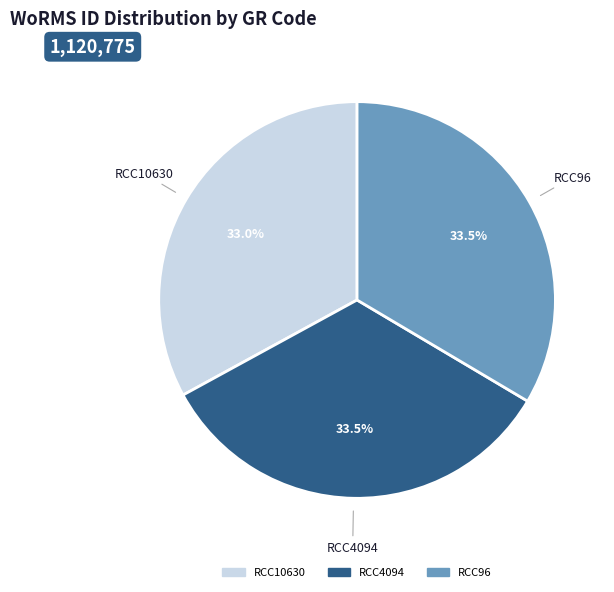

How many slices are in this pie chart?

3